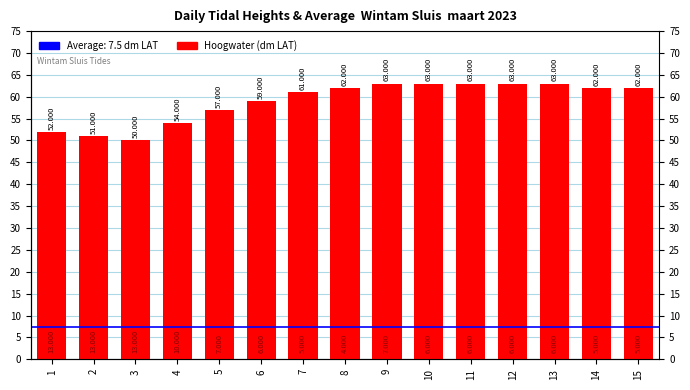

What is the change in value from 1 to 4?

+2